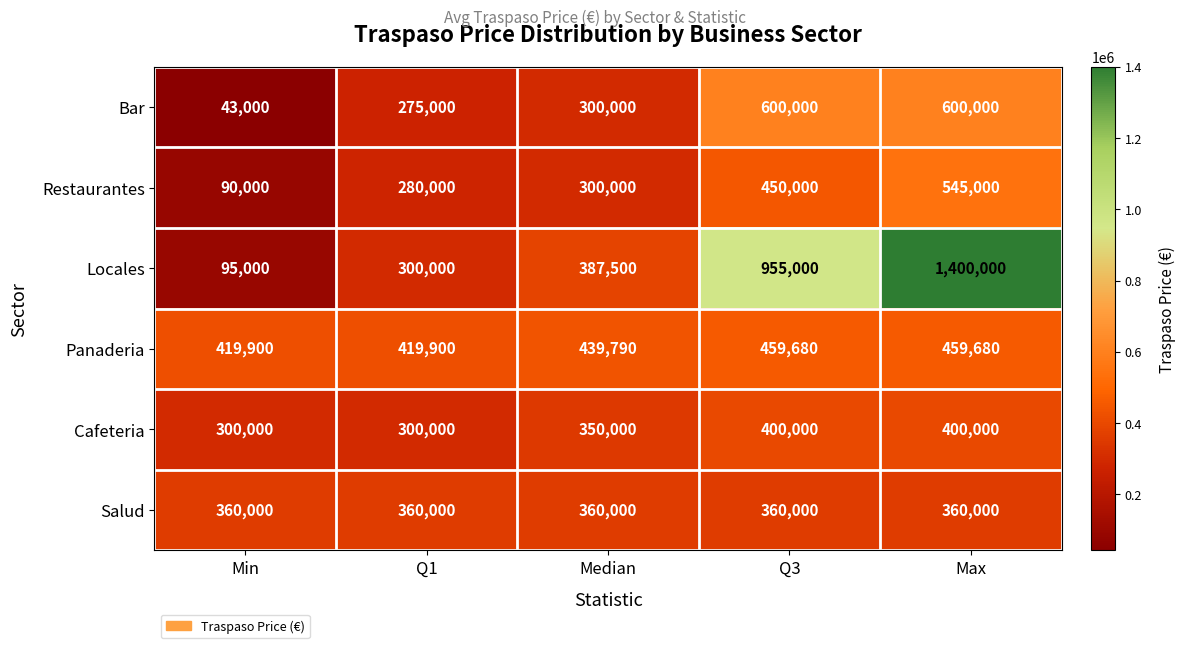

At how many categories does at least one series exceed 1006565?

1